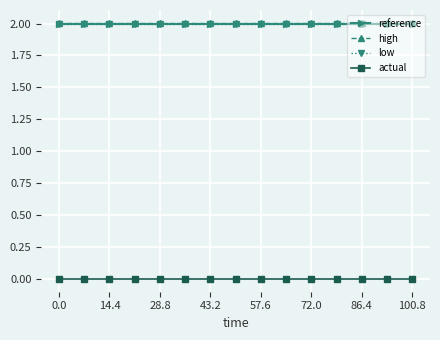

At how many categories does at least one series exceed 1?

15